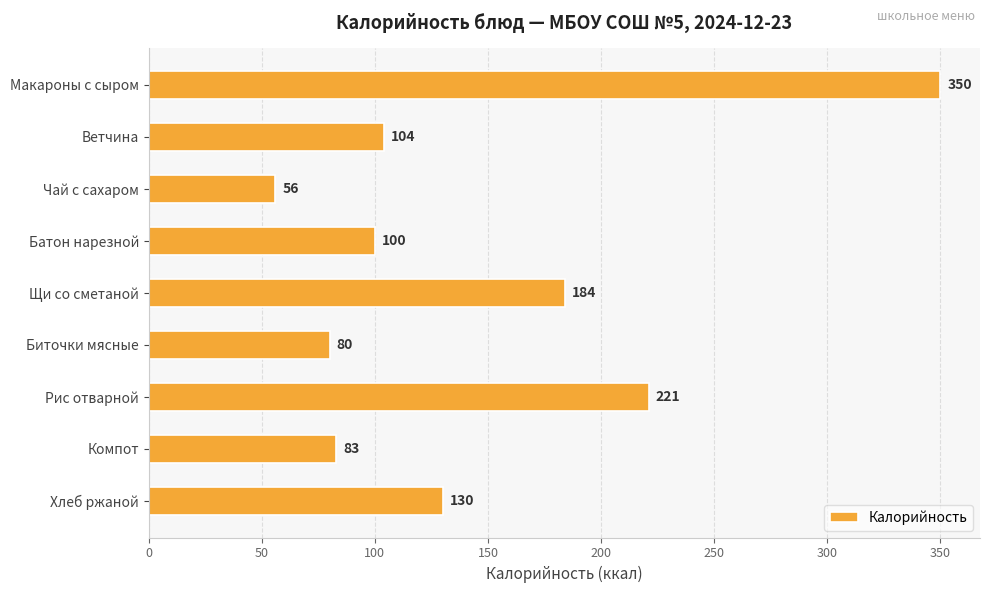

Reading top to bottom, what are all the values shown in this chart?

350	104	56	100	184	80	221	83	130